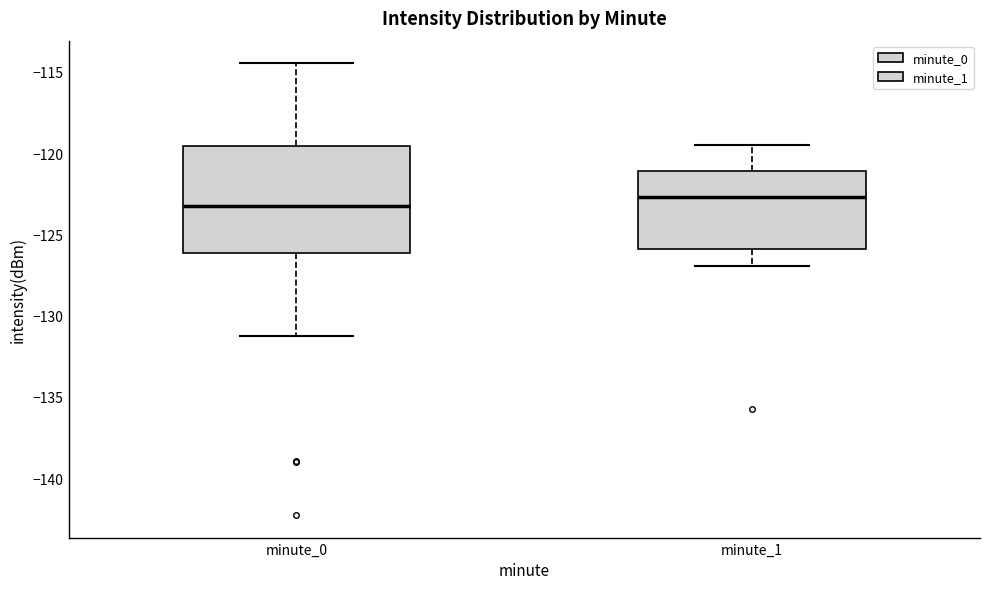

Where is the lower edge of the box for minute_1 on the y-axis? The values are not printed on the chart, so give them approximately, as read against the axis.

-126.0